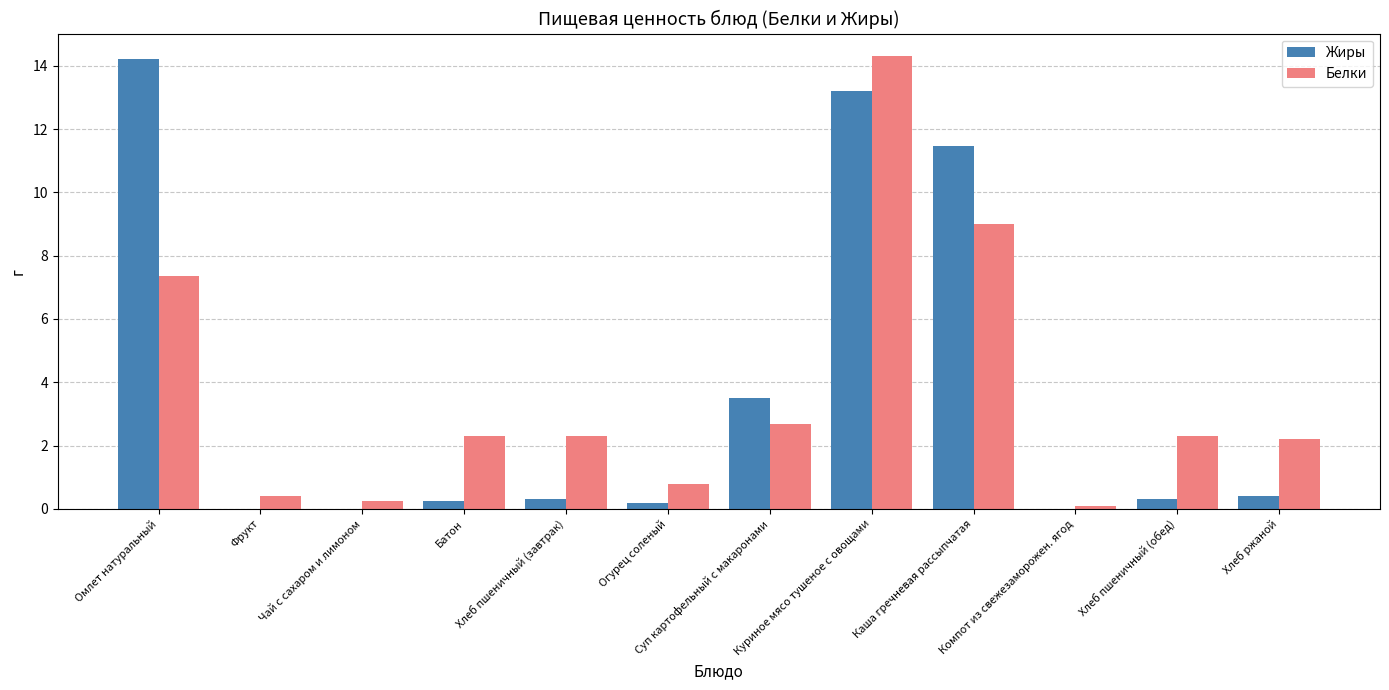

What is the total value across all series at Омлет натуральный?

21.6